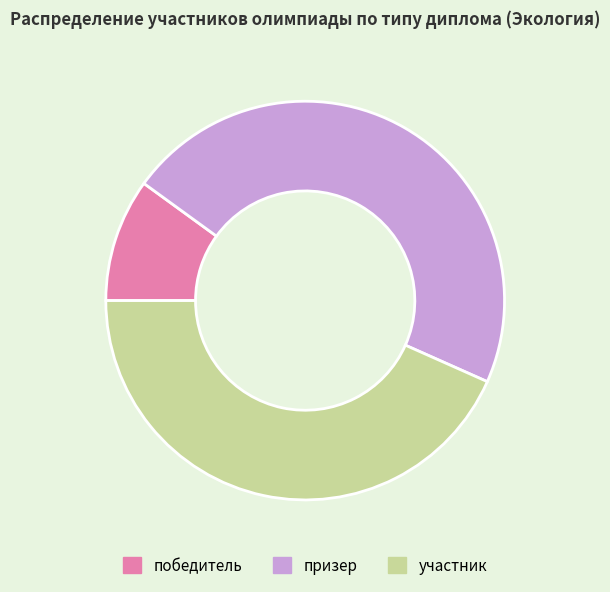

True or false: призер accounts for 47% of the total.

True